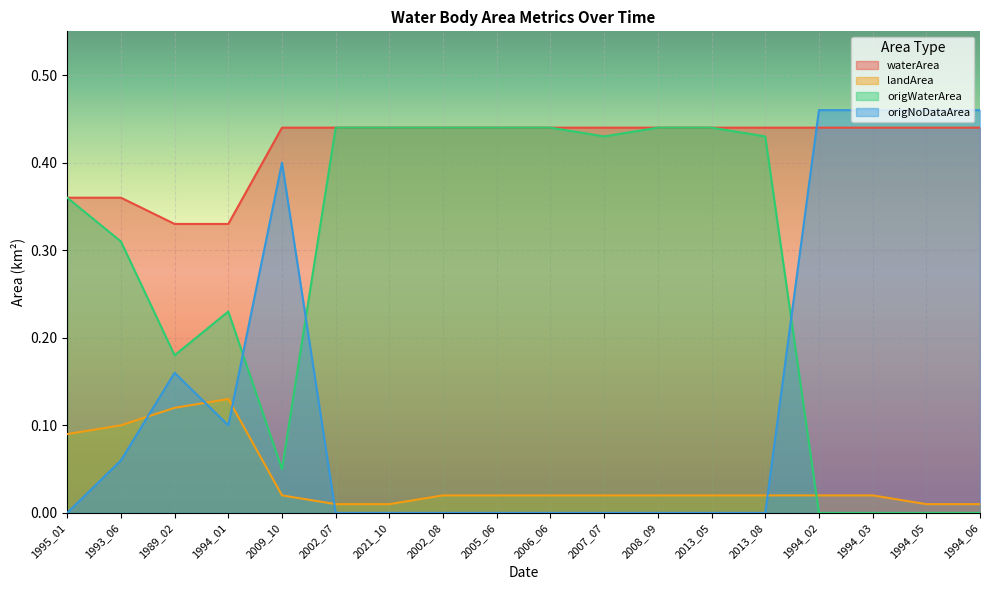

What are all the series names shown in the legend?

waterArea, landArea, origWaterArea, origNoDataArea